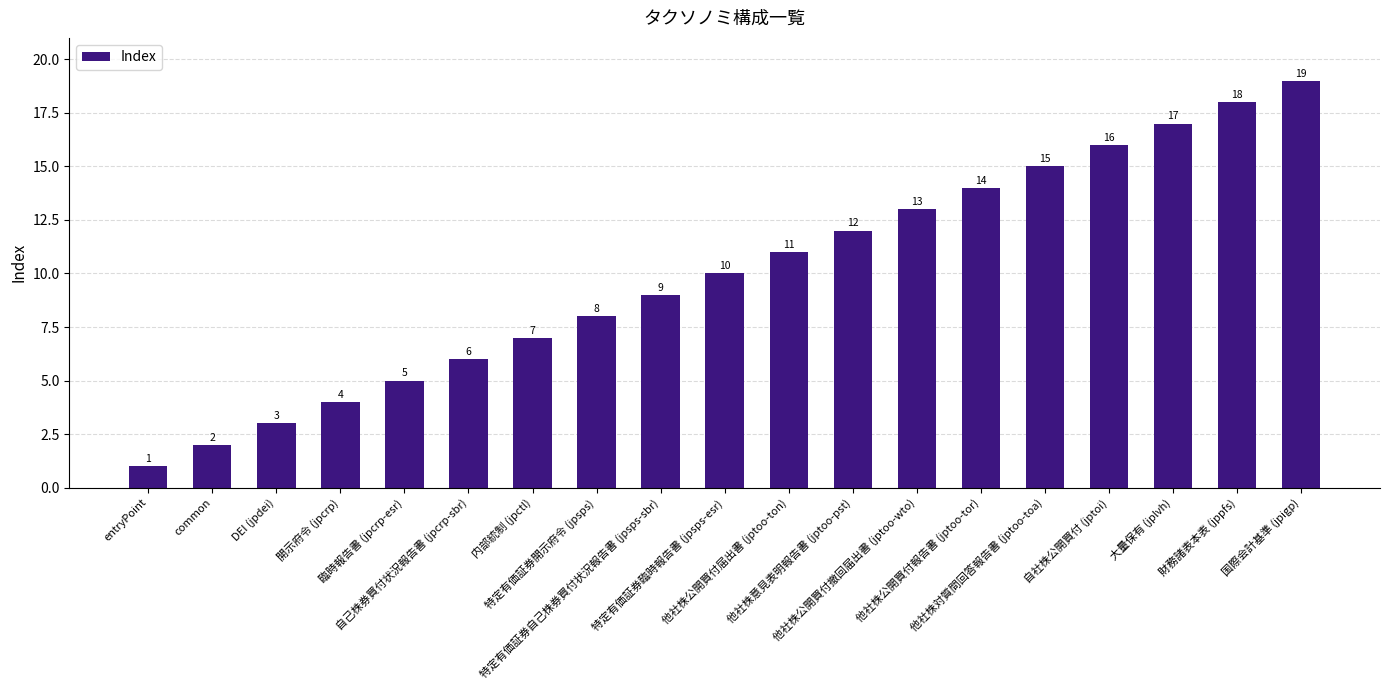

Count the number of categories in the chart.

19